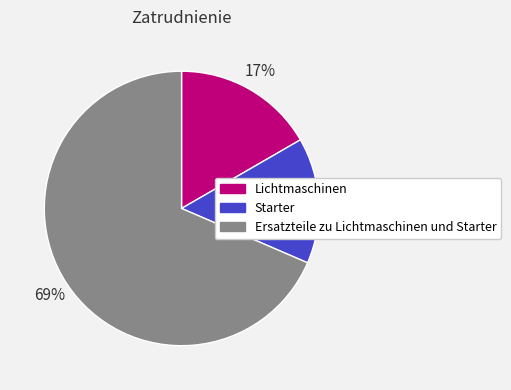

To the nearest percent, what is the average slice percentage?

33%